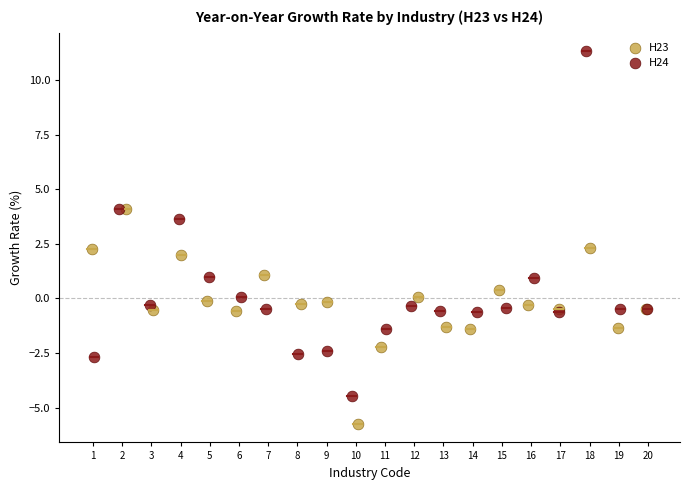

Which series reaches the minimum Y coordinate?

H23